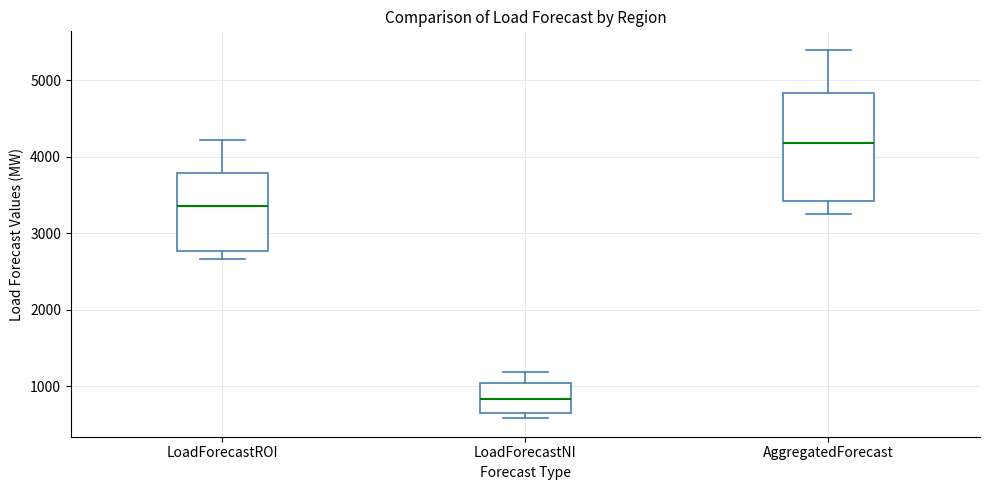

Which box's median line is the lowest?

LoadForecastNI